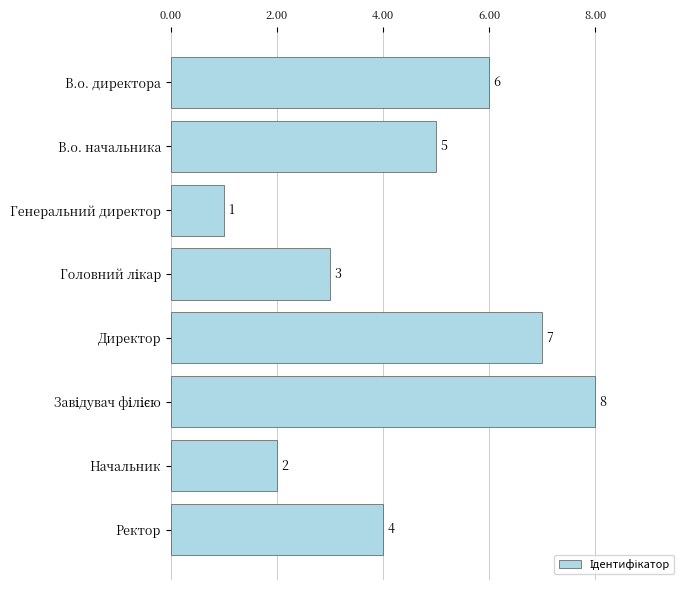

Which has a higher value, Директор or Ректор?

Директор